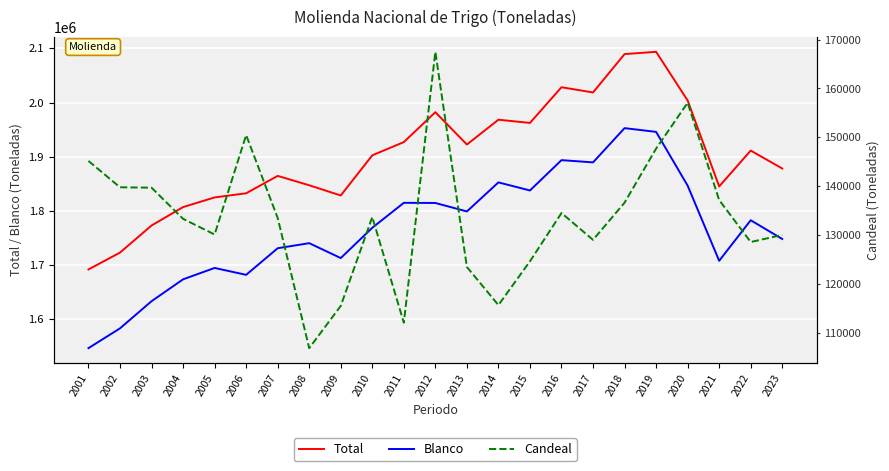

Which series has the widest spread of values?

Blanco